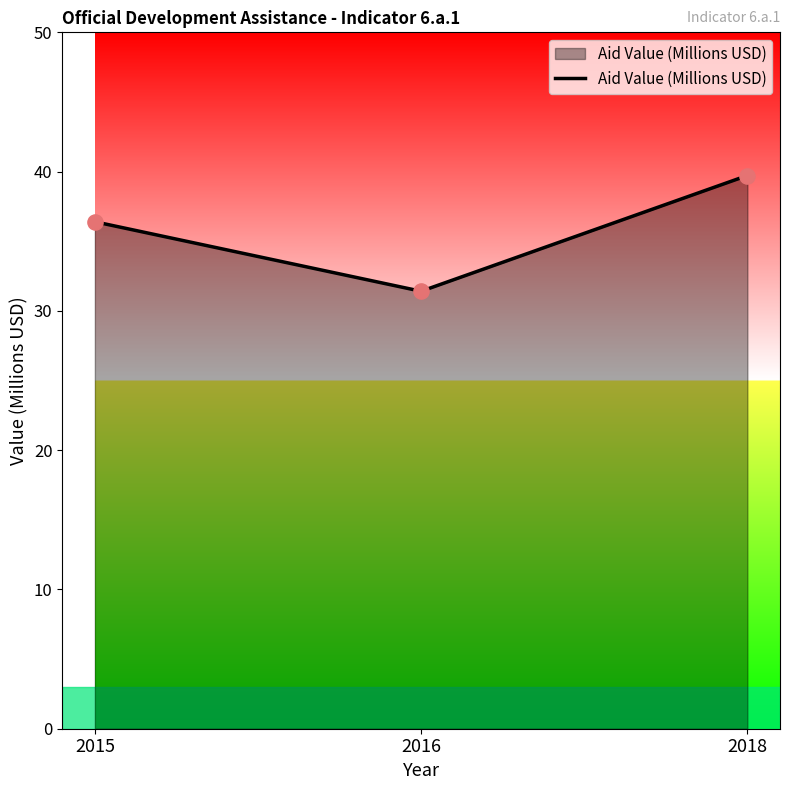

Approximately how many times larger is the value at 2015 compared to 2018?

0.9